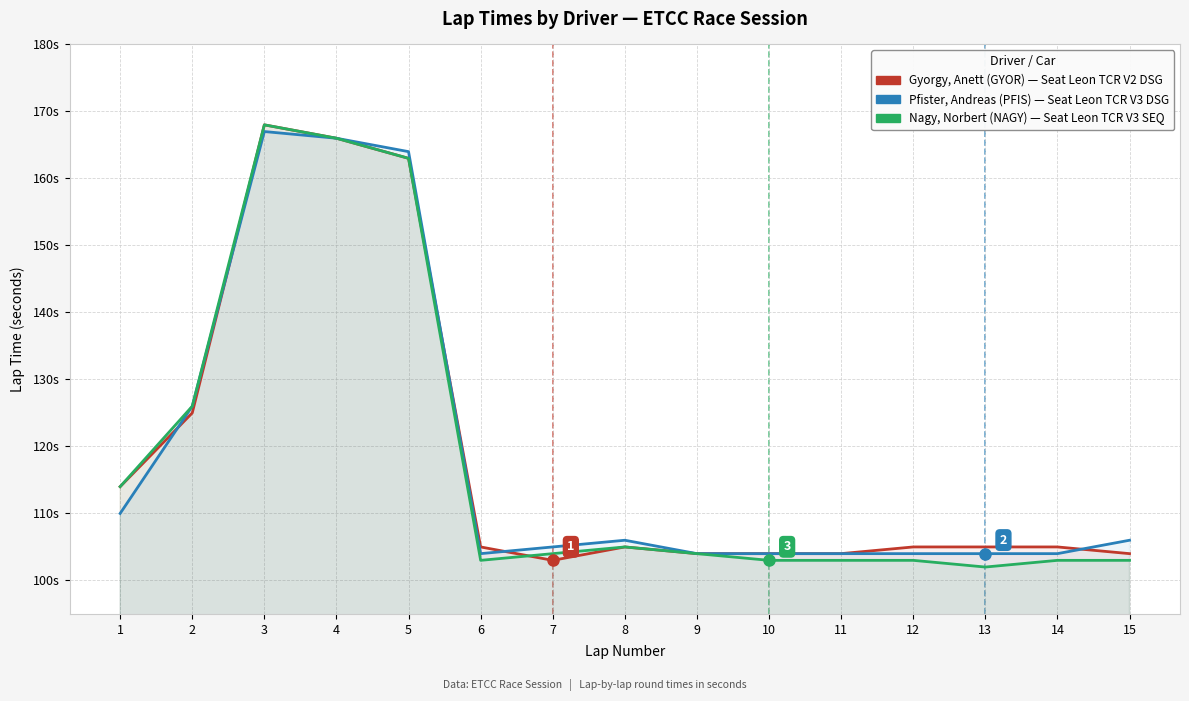

Which series has the widest spread of values?

Nagy (NAGY)